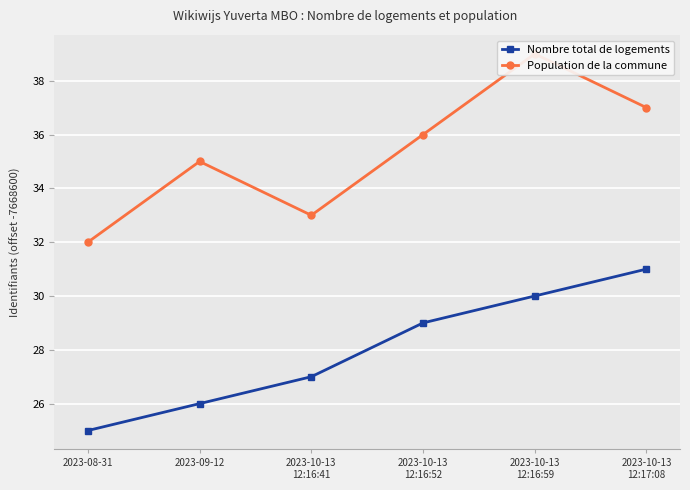

How many Population de la commune values are between 33 and 37?

4